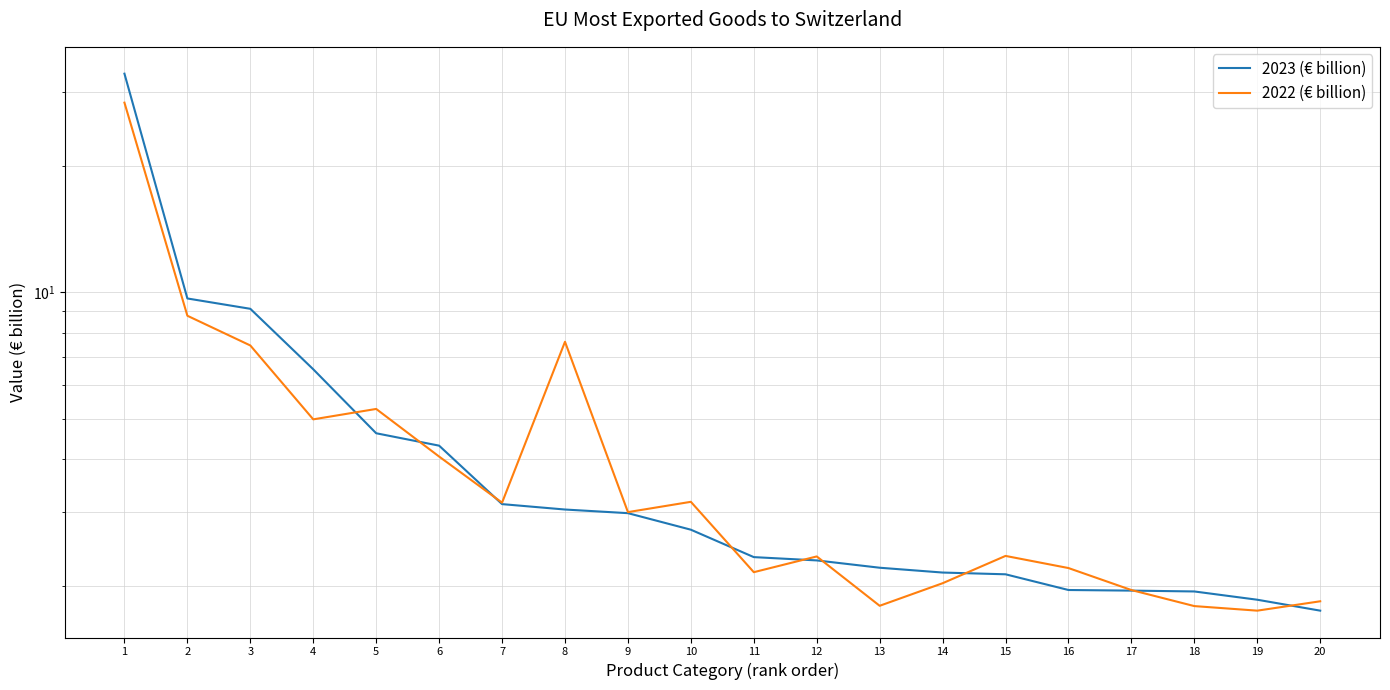

True or false: 2023 (€ billion) has more than 0 points higher than both neighbors.

False